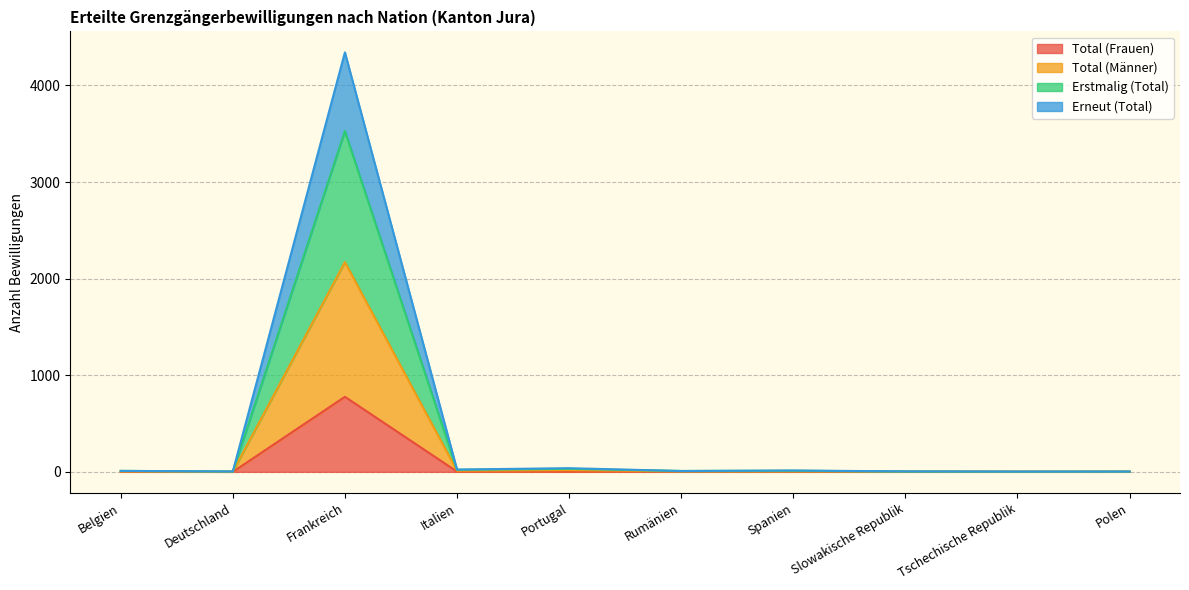

True or false: Erneut (Total) and Erstmalig (Total) cross at least once.

False